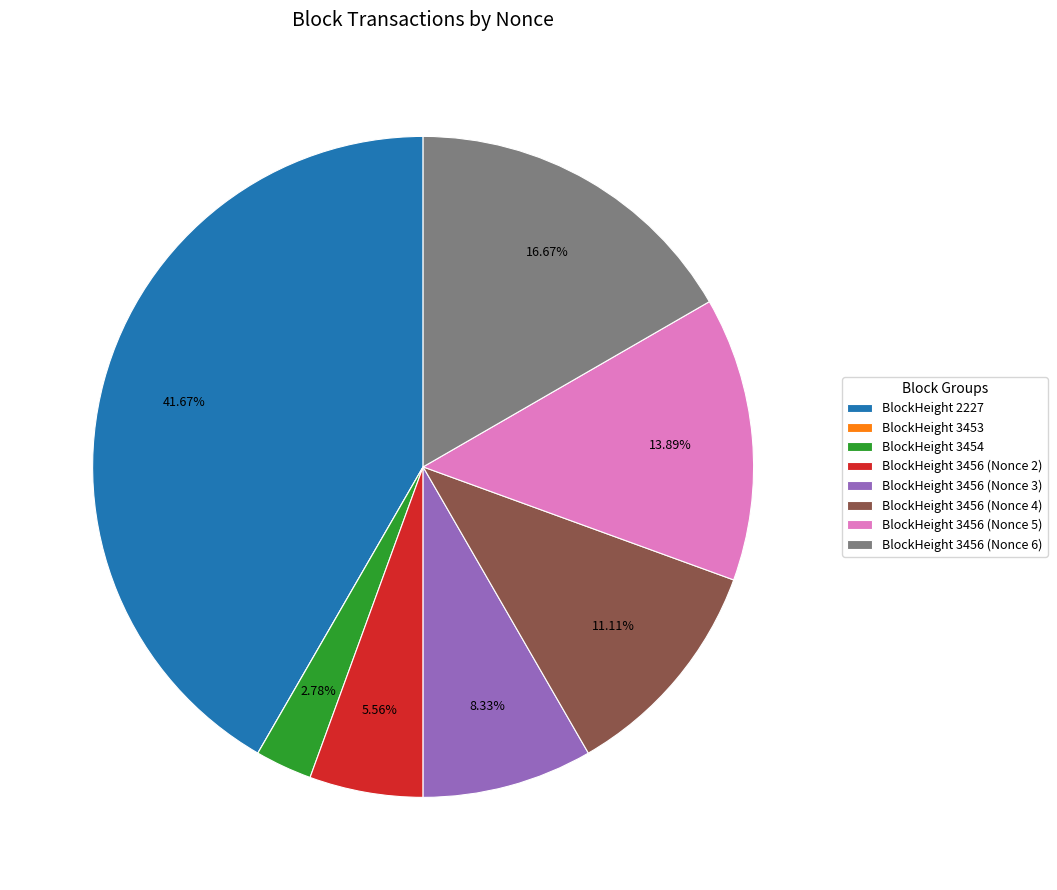

Combined, do BlockHeight 3456 (Nonce 4) and BlockHeight 3456 (Nonce 3) account for over 50%?

No